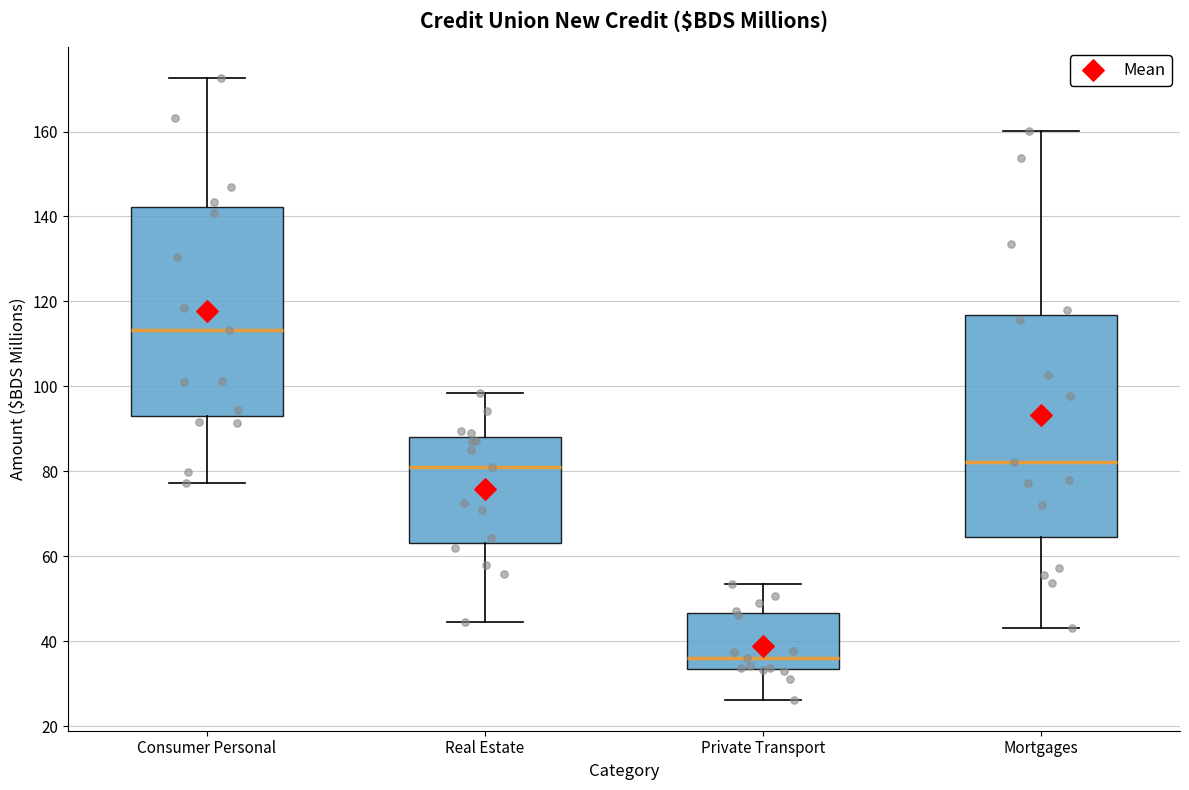

Which box is the tallest, from its lower edge to its upper edge?

Mortgages